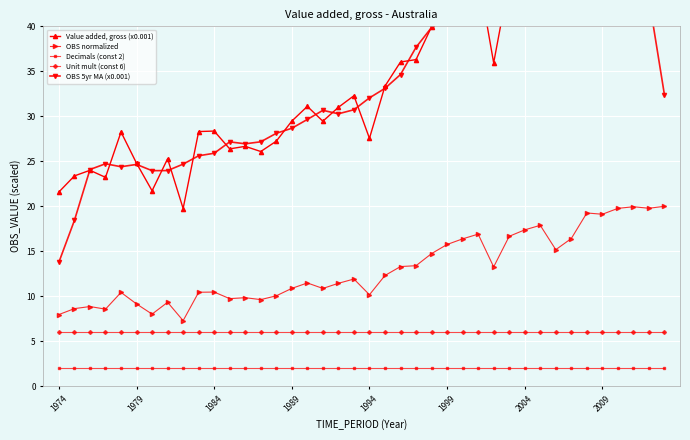

What is the lowest value of the Decimals (const 2) series?

2.0